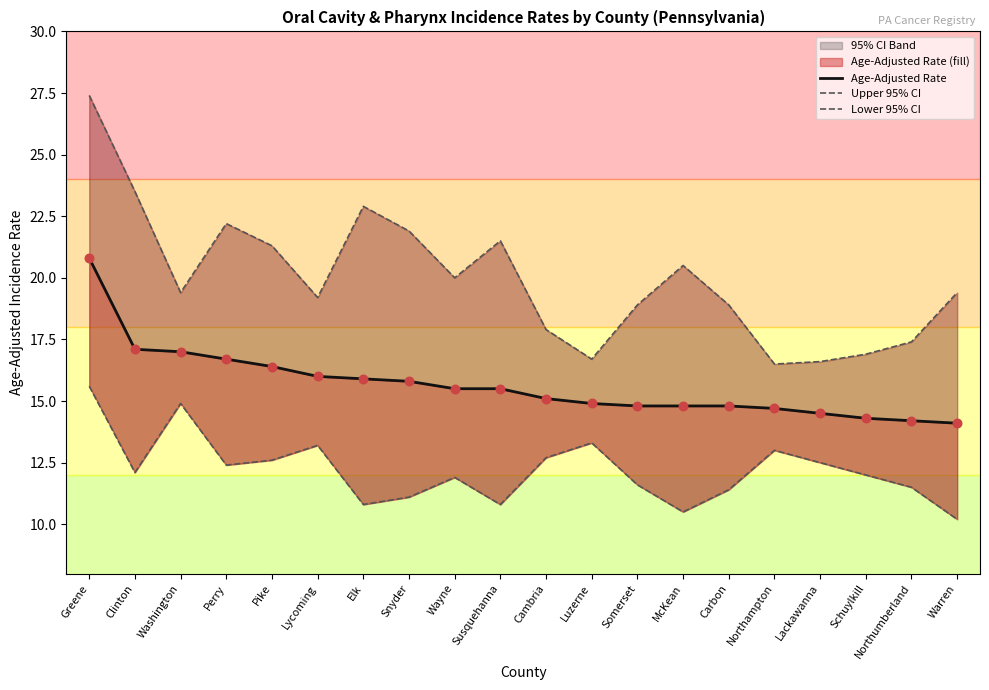

Which series has the widest spread of Y values?

Upper 95% CI